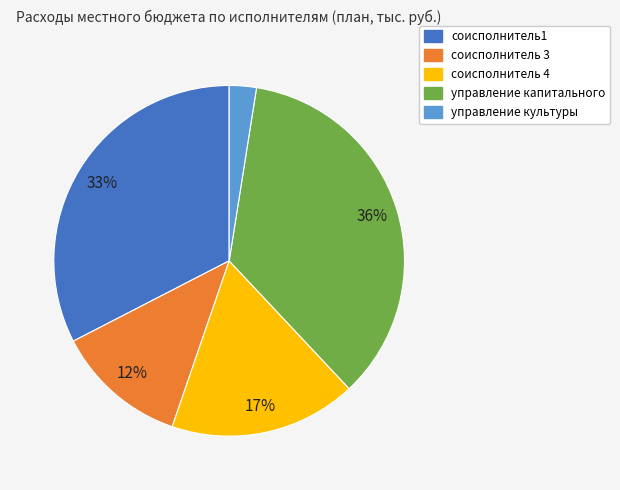

Do соисполнитель 4 and соисполнитель 3 together represent more than half of the pie?

No